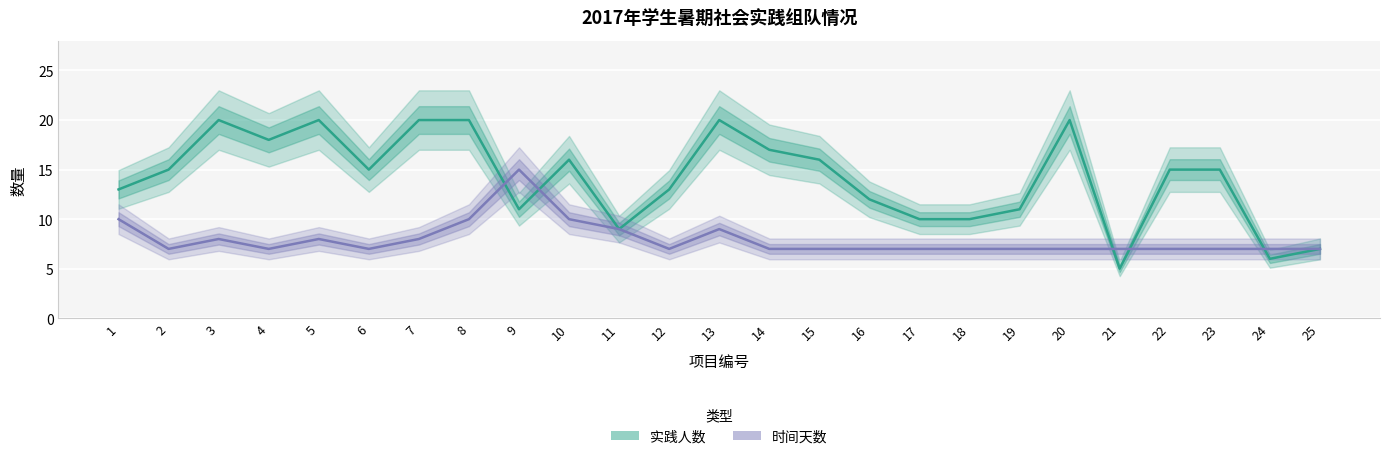

True or false: 实践人数 has a value of 33 at 7.

False